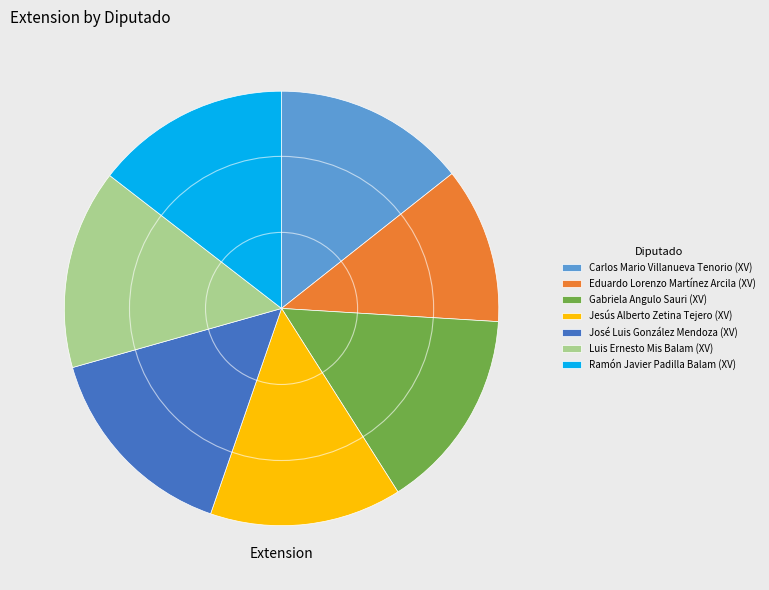

How many slices are in this pie chart?

7